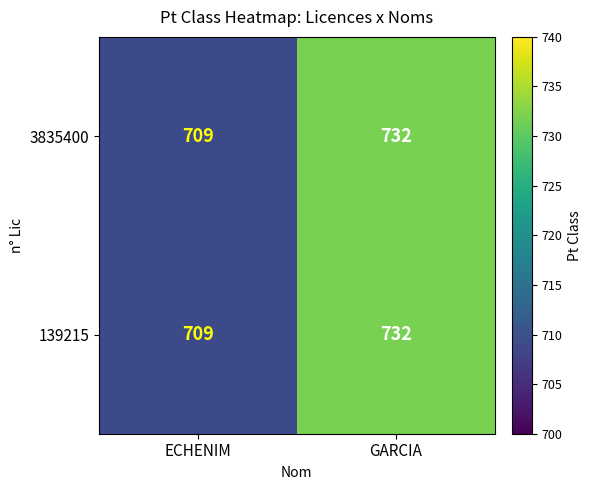

What is the smallest value displayed?

709